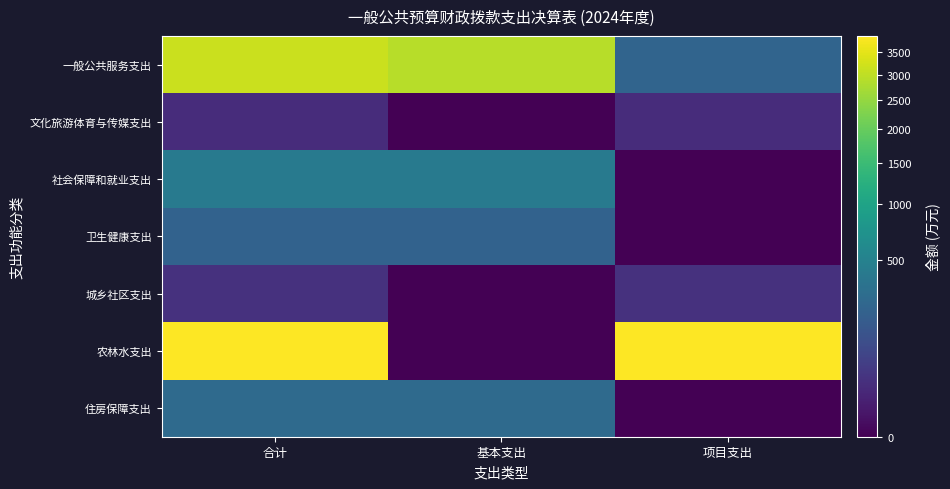

At how many categories does at least one series exceed 3613?

2